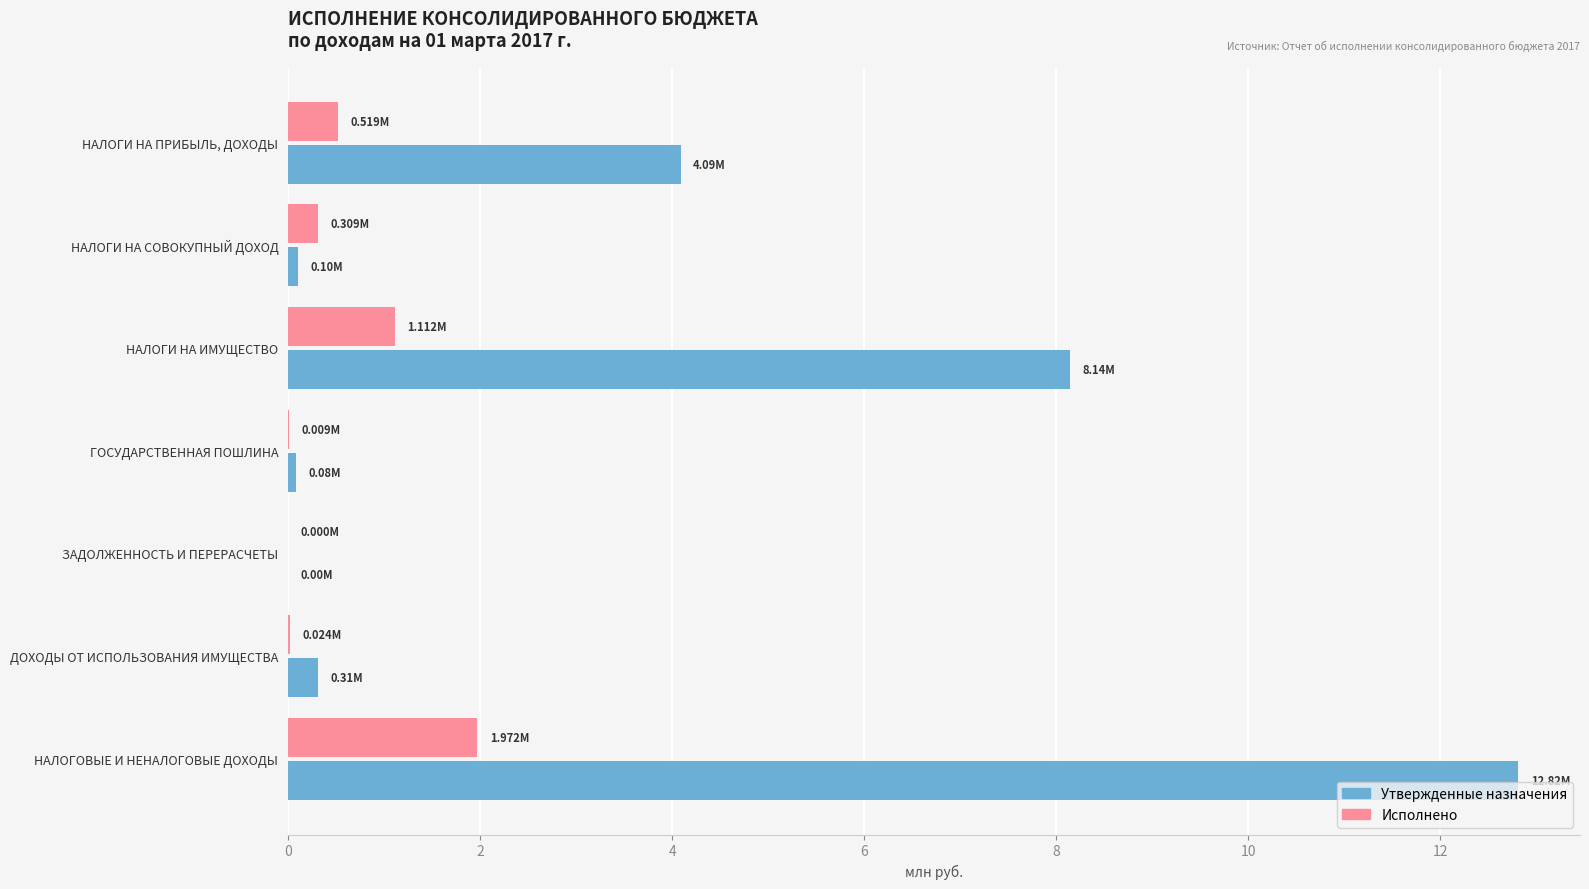

At which category is the sum across all series the highest?

НАЛОГОВЫЕ И НЕНАЛОГОВЫЕ ДОХОДЫ